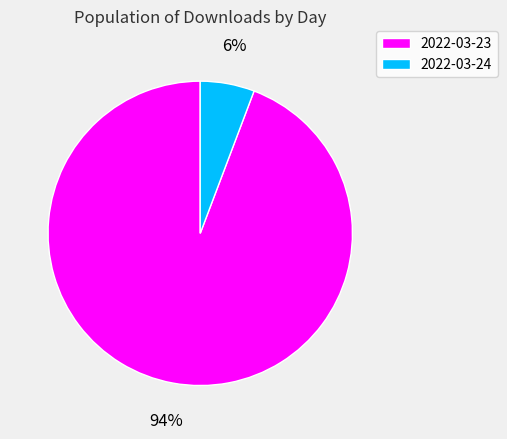

Is there any slice that represents more than half of the pie?

Yes